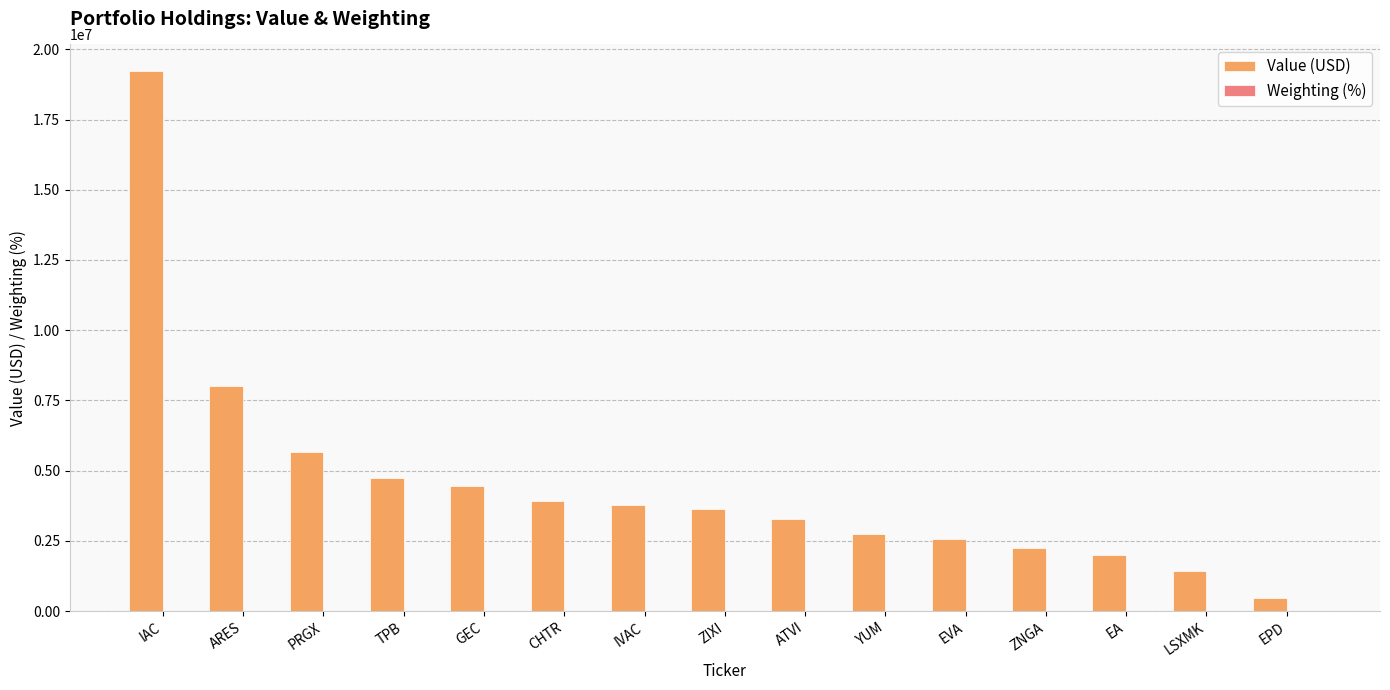

At which category is the sum across all series the highest?

IAC